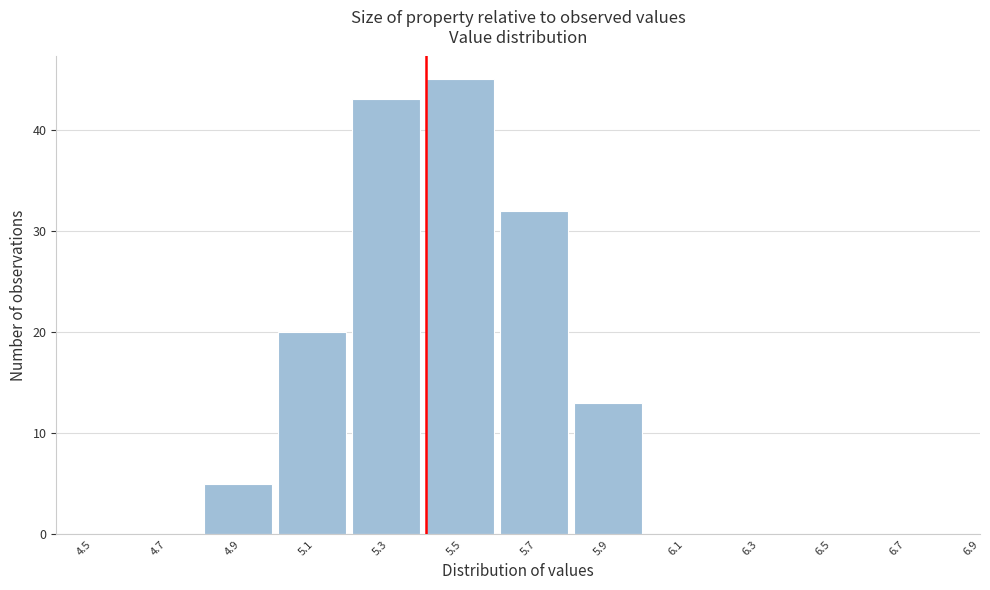

Reading left to right, extract all data points from this chart.

4.5=0	4.7=0	4.9=5	5.1=20	5.3=43	5.5=45	5.7=32	5.9=13	6.1=0	6.3=0	6.5=0	6.7=0	6.9=0